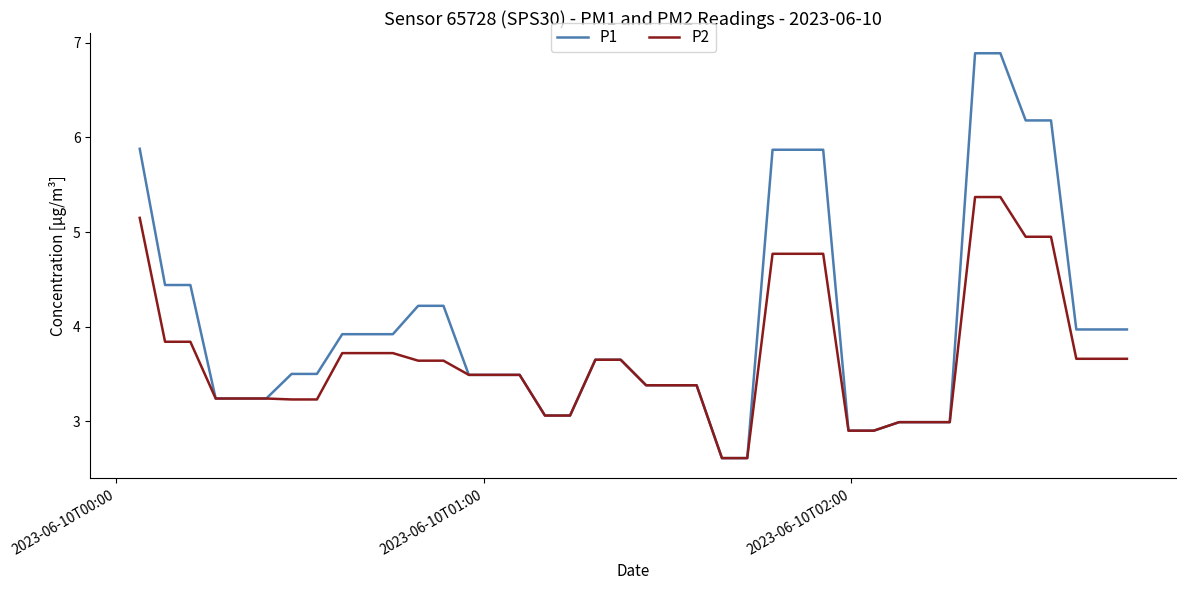

What are all the series names shown in the legend?

P1, P2